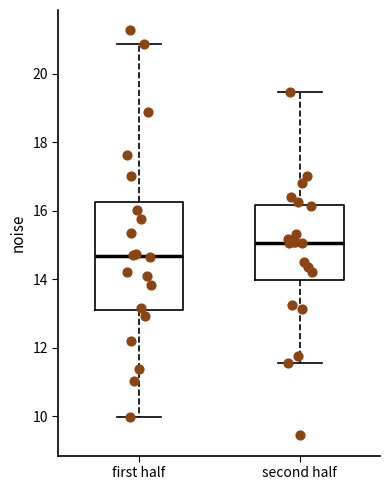

Which box's median line is the lowest?

first half